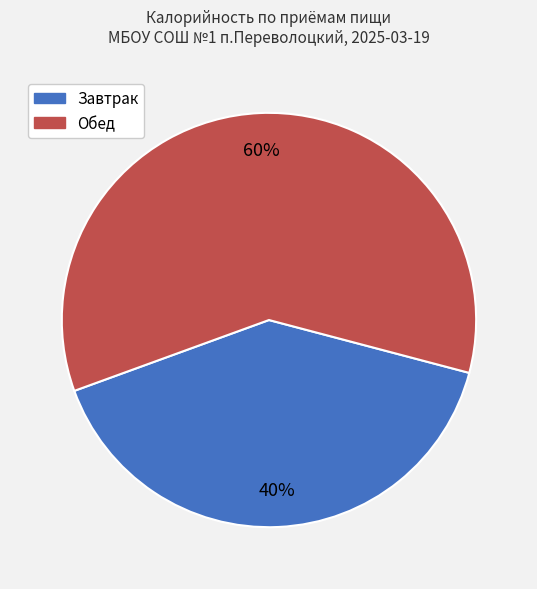

To the nearest percent, what is the average slice percentage?

50%